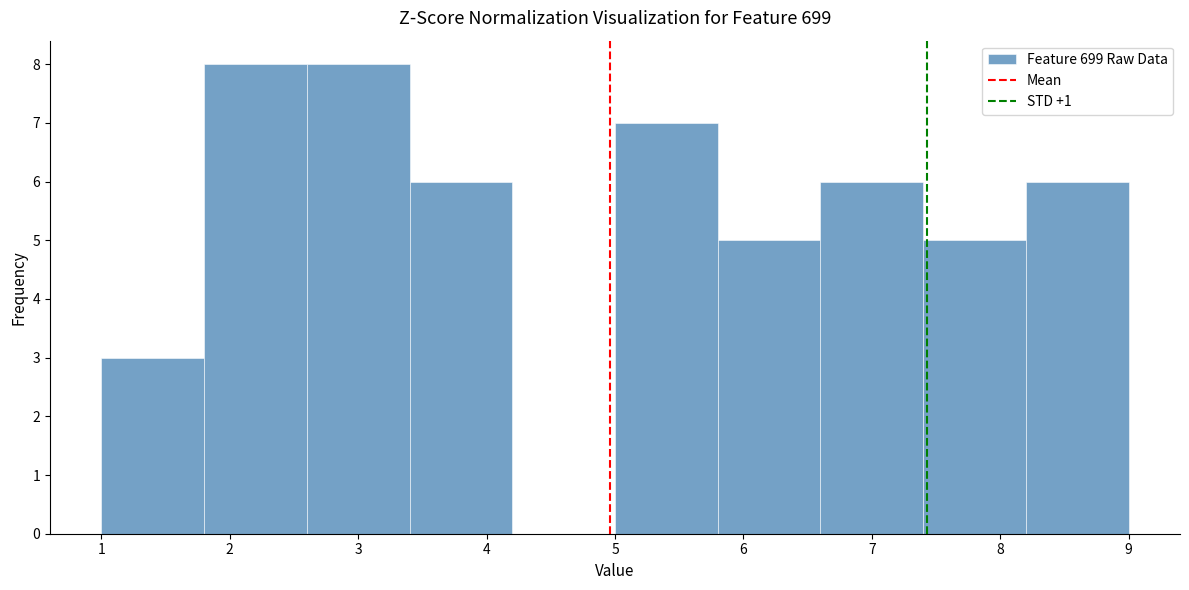

Reading left to right, list every bar in this chart as the range it spans on the x-axis followed by its height. The values are not printed on the chart, so give them approximately, as read against the axis.

1.0 to 1.8: 3
1.8 to 2.6: 8
2.6 to 3.4: 8
3.4 to 4.2: 6
4.2 to 5.0: 0
5.0 to 5.8: 7
5.8 to 6.6: 5
6.6 to 7.4: 6
7.4 to 8.2: 5
8.2 to 9.0: 6